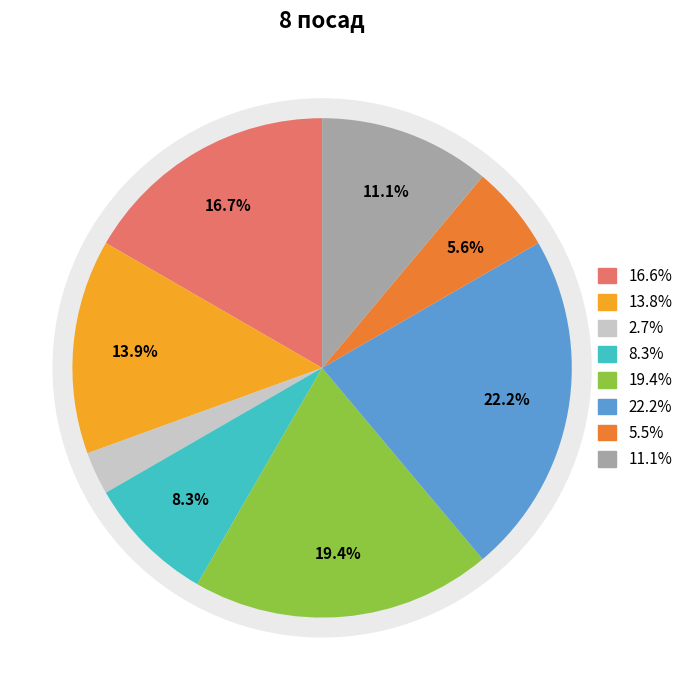

How many segments does this pie chart have?

8